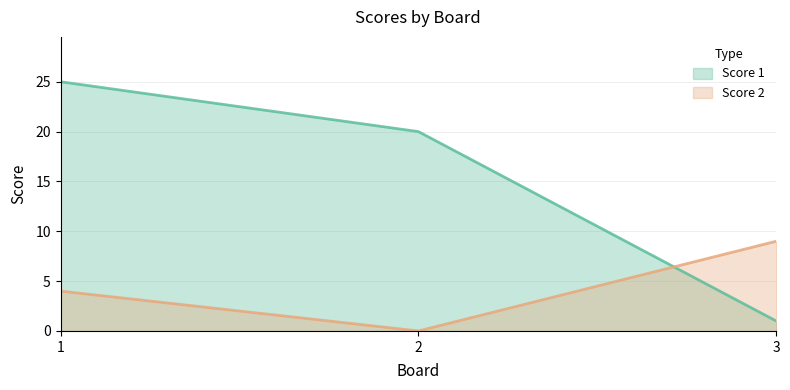

Does the chart display data point markers on the line(s)?

No